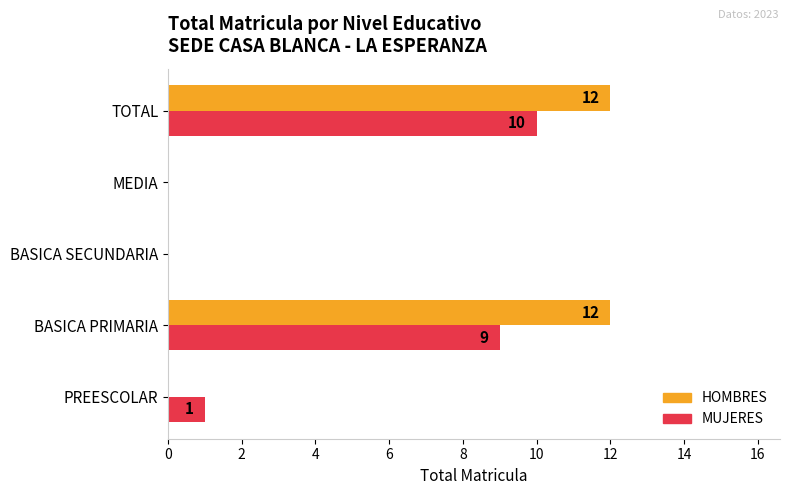

Is it true that MUJERES equals 0 at MEDIA?

True